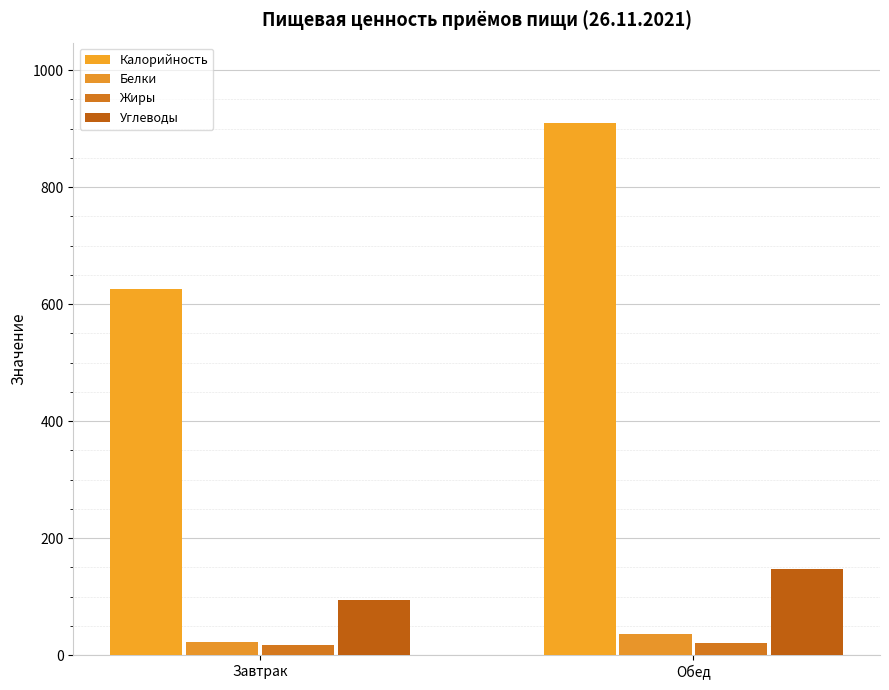

What is the average value of the Жиры series?

19.2